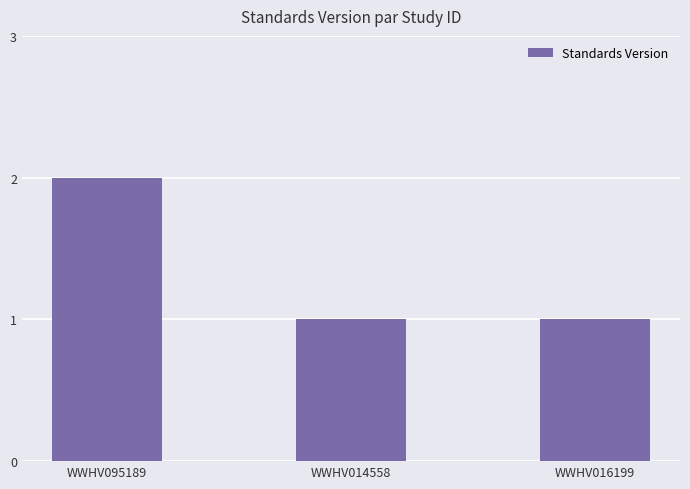

How many bars are there in total?

3